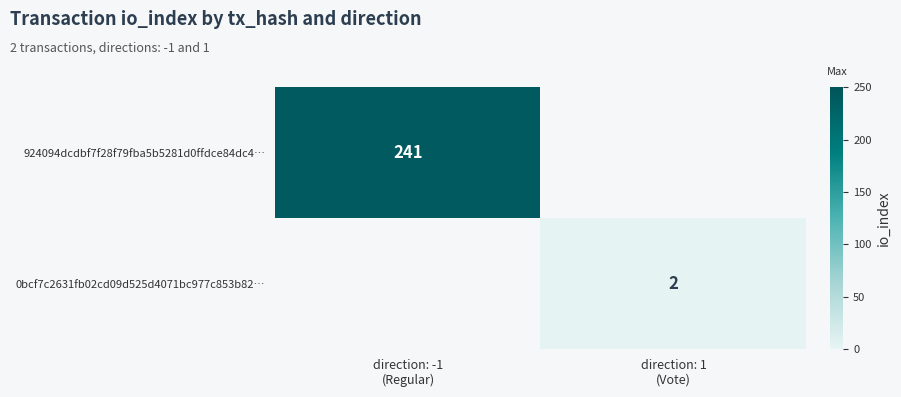

How many data points does each series have?

2